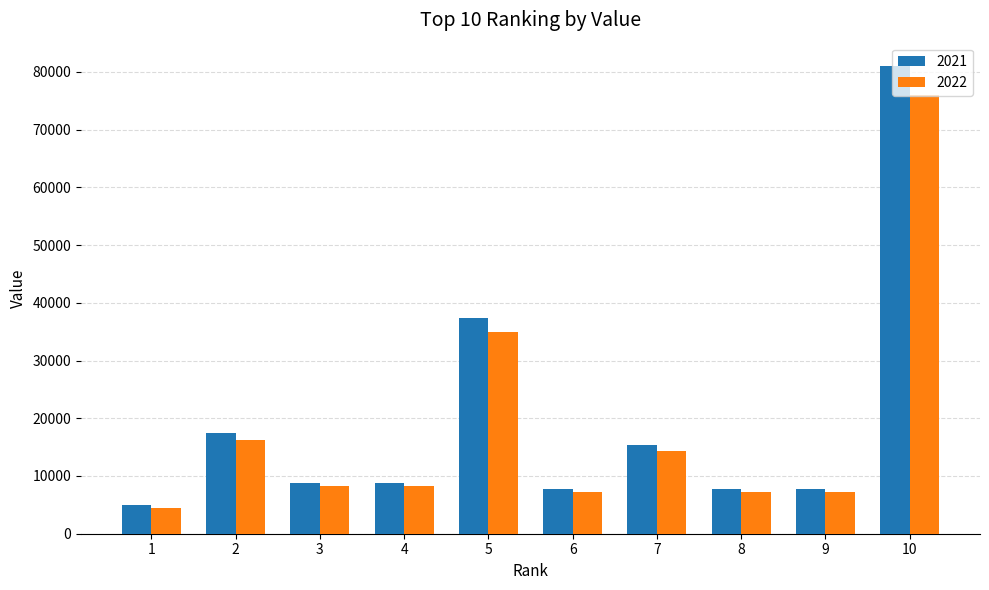

What is the difference between the maximum and minimum values in the 2022 series?

71550